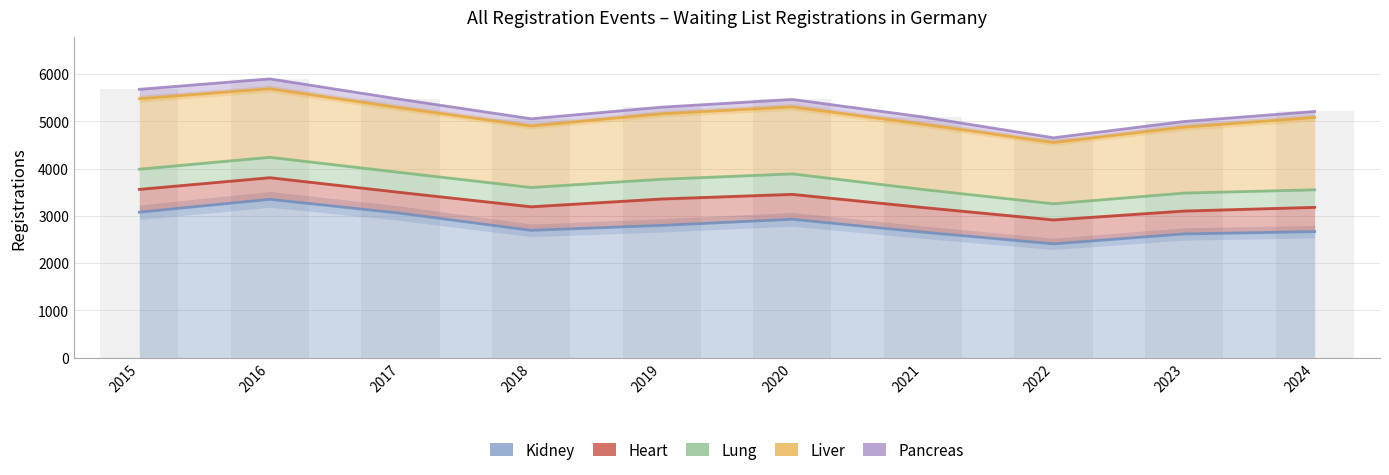

Read the Lung value at 2016, to the nearest 50.

4250